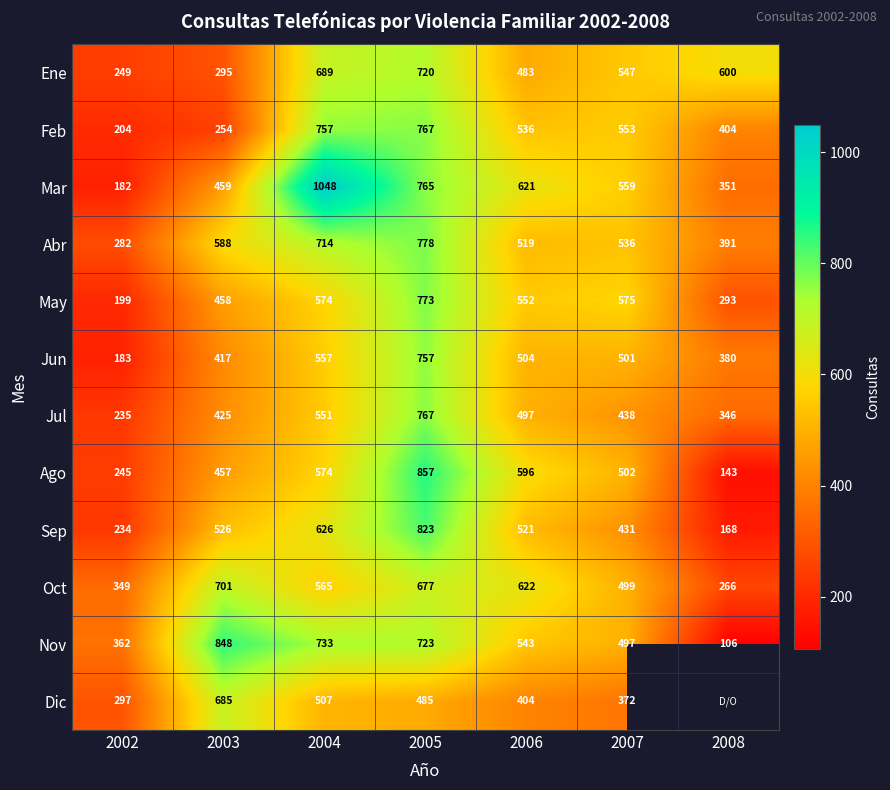

Is the value of Feb at 2003 greater than the value of Jul at 2008?

No